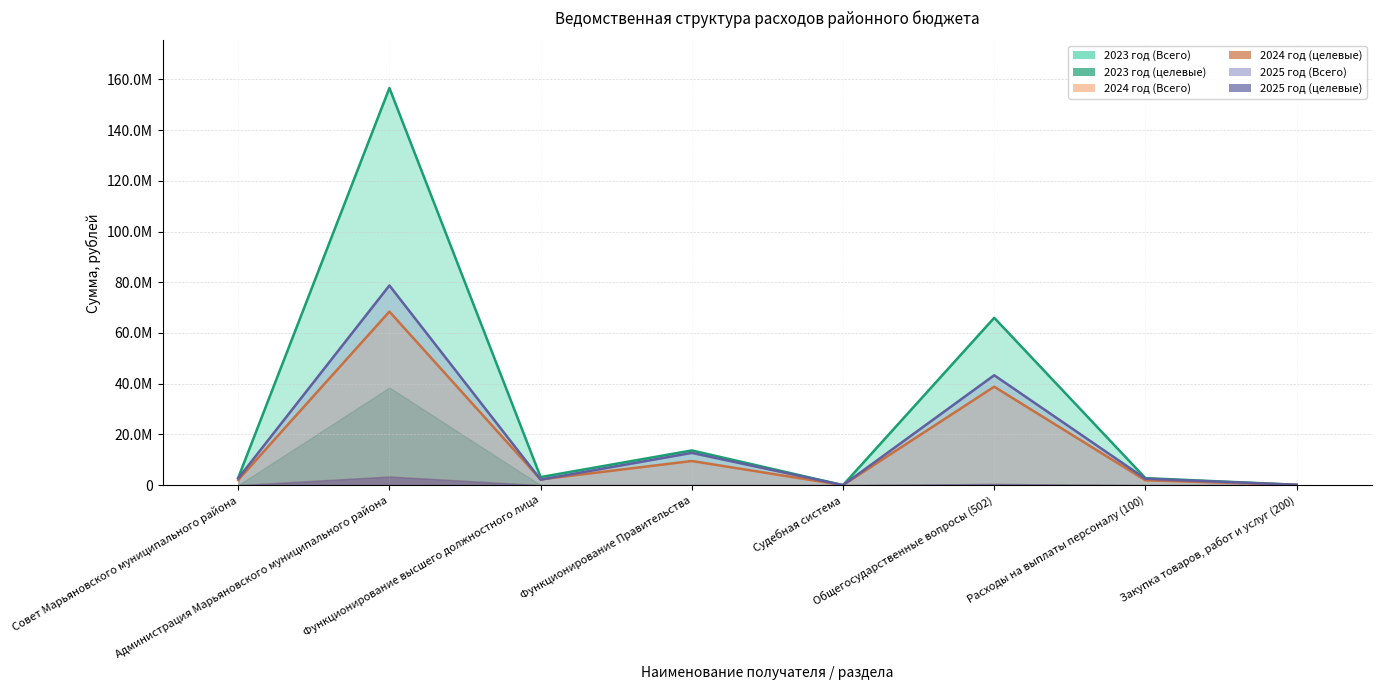

What value does the Всего 2025 series have at Расходы на выплаты персоналу (100)?

2527032.8